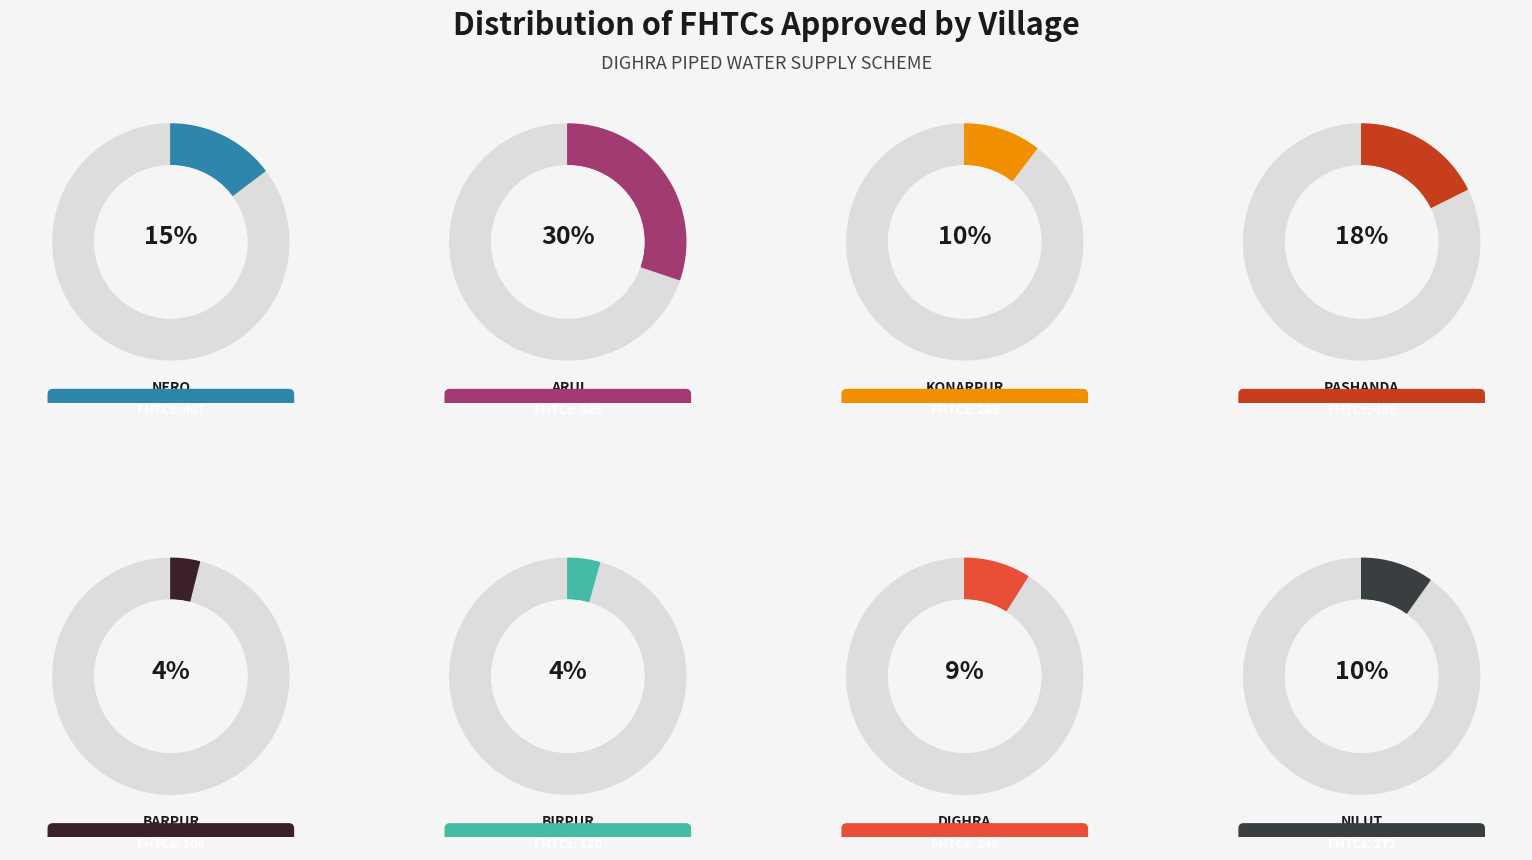

To the nearest percent, what percentage of the pie is Dighra?

9%